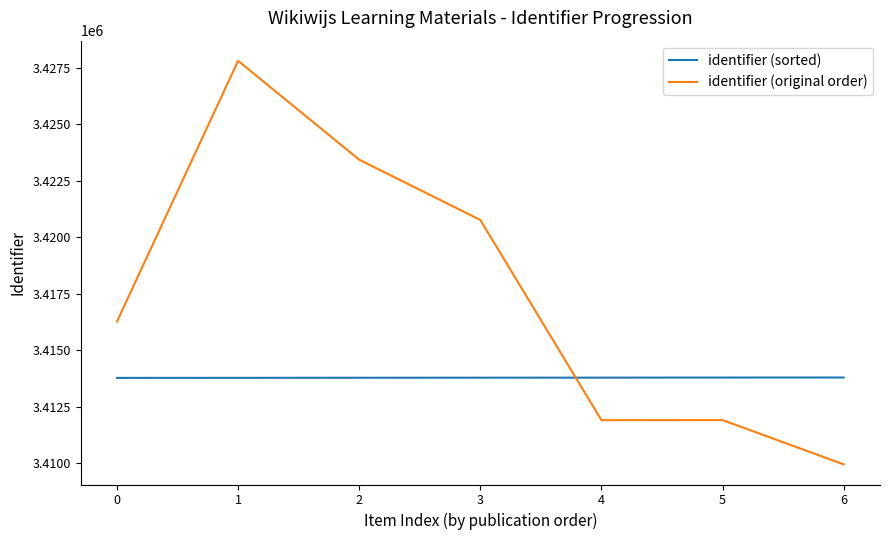

Between 0 and 4, which series saw the biggest shift?

identifier (original order)